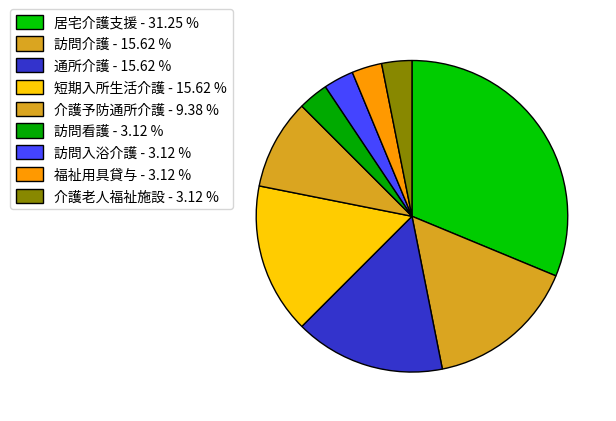

How many slices are in this pie chart?

9